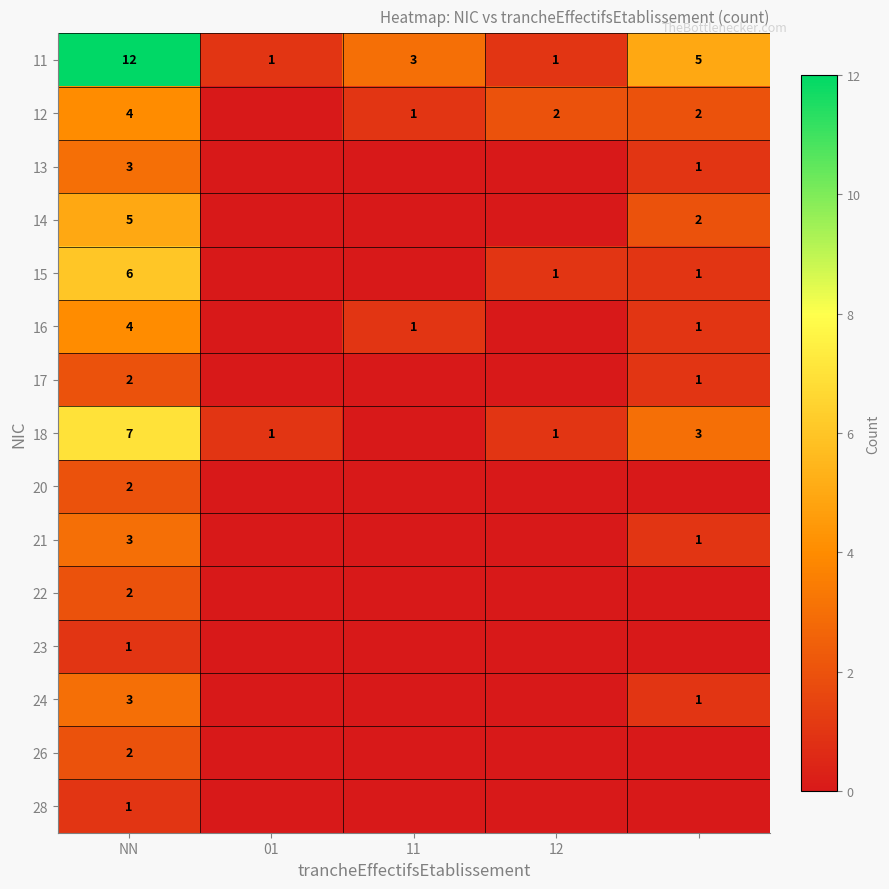

Is it true that 12 equals 1 at 11?

True